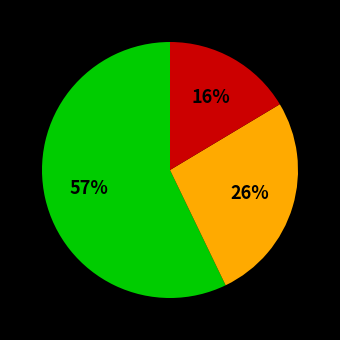

Is there a majority slice in this chart?

Yes